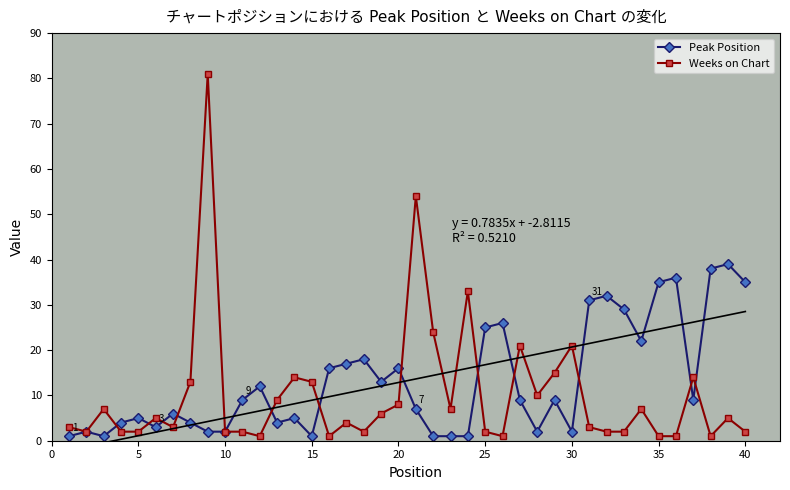

The Weeks on Chart series shows 9 at 15. True or false?

False